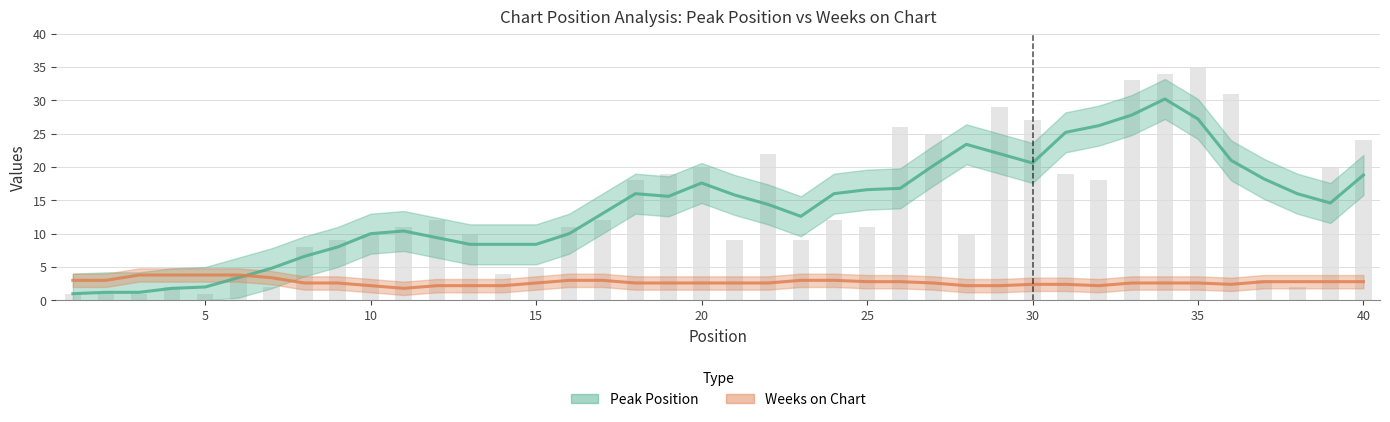

How many groups of bars are there?

40